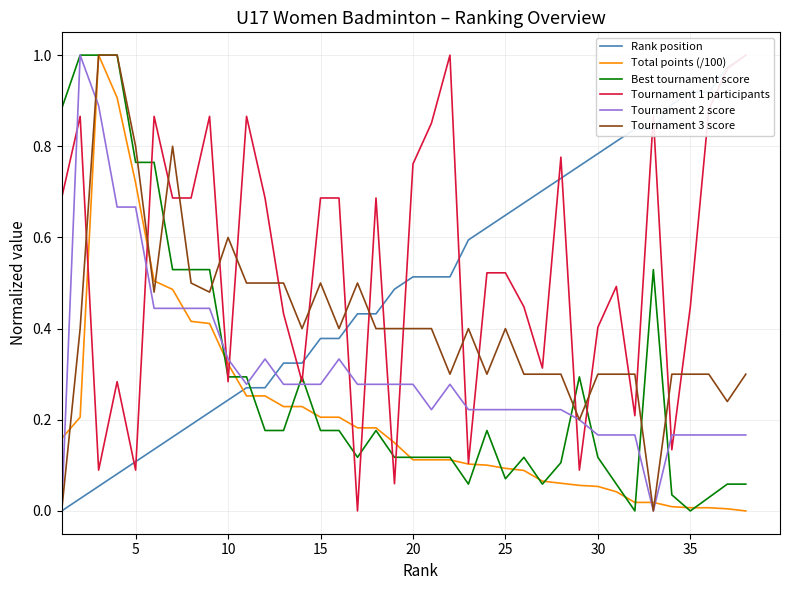

How many values in the Rank position series exceed 0?

37